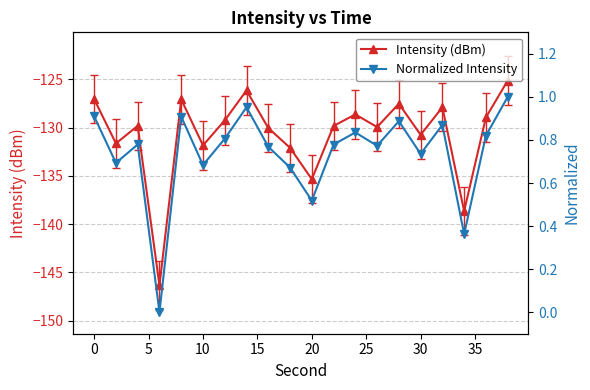

What is the minimum value for Intensity (dBm)?

-146.4